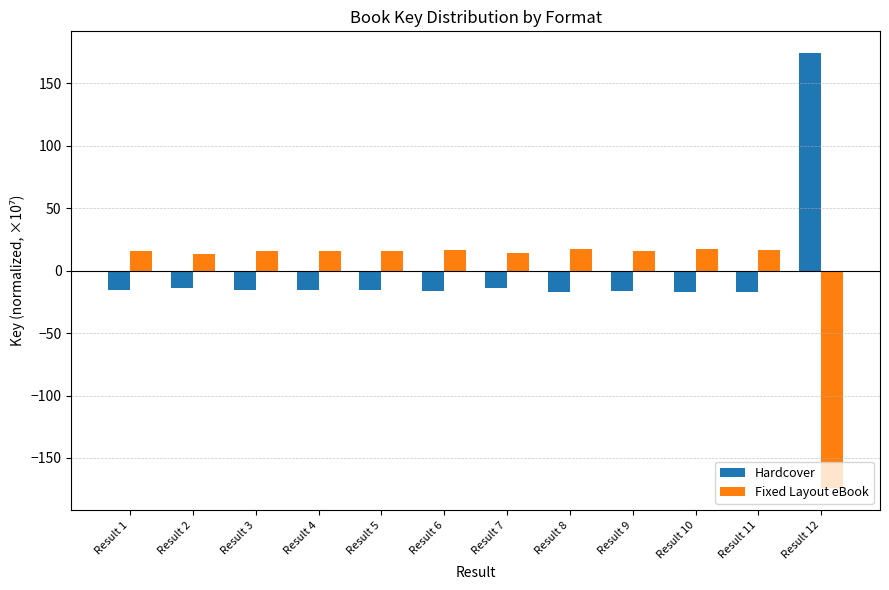

True or false: Fixed Layout eBook has a value of 15.8 at Result 5.

True